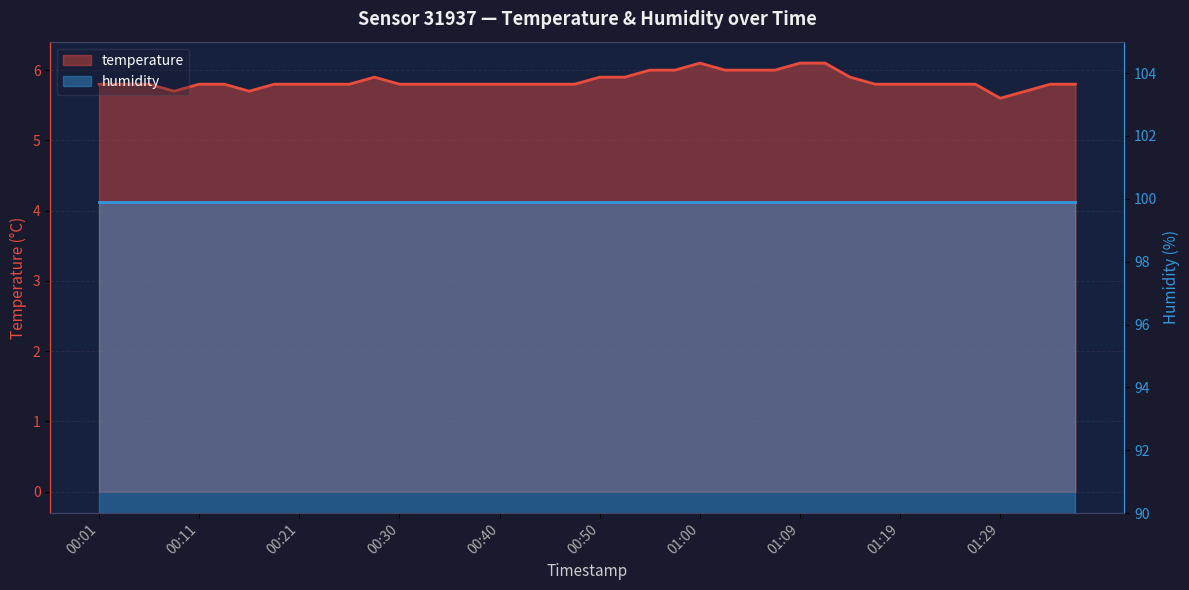

Read the value at 01:34.

5.8